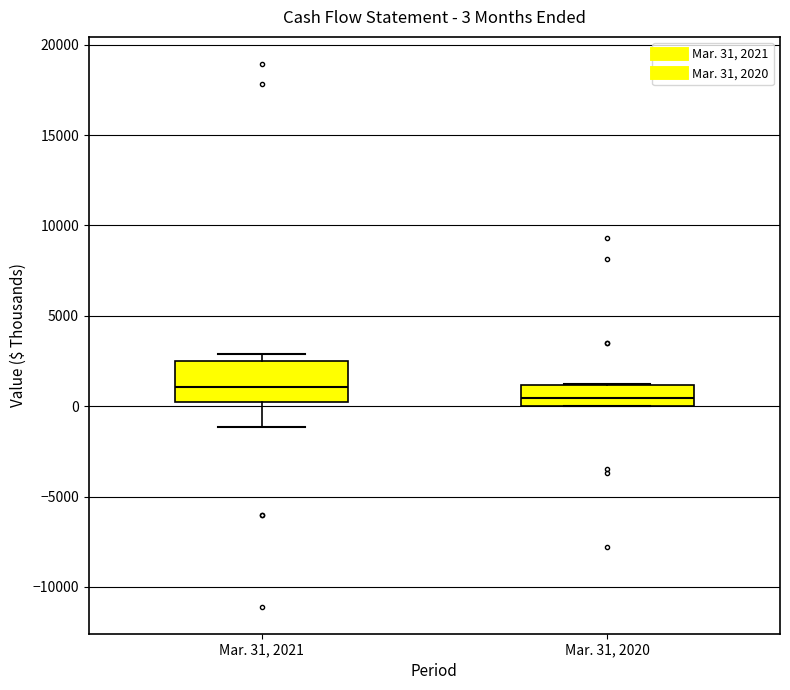

Which box is the tallest, from its lower edge to its upper edge?

Mar. 31, 2021